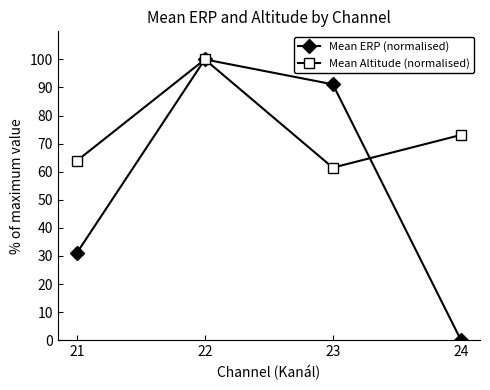

What is the sum of all Mean ERP (normalised) values?

222.4